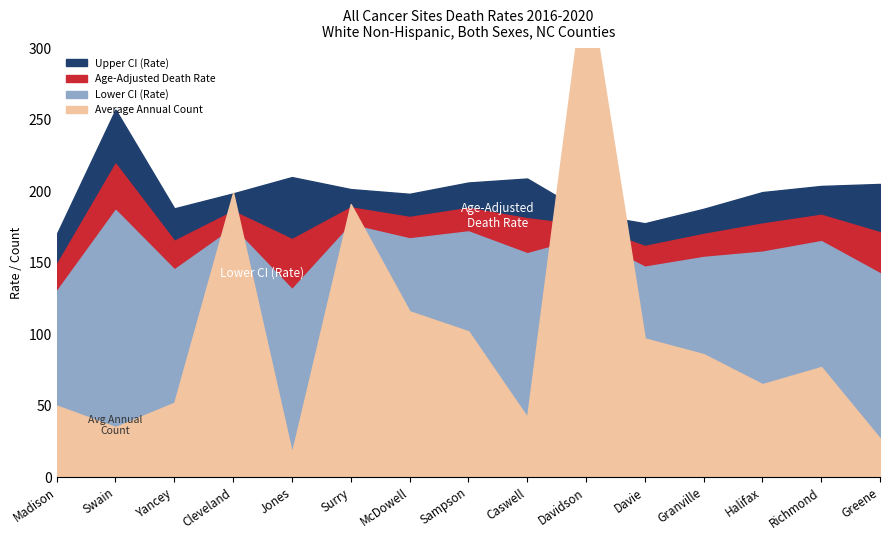

The value of Lower CI (Rate) at Halifax is 157.7. True or false?

True